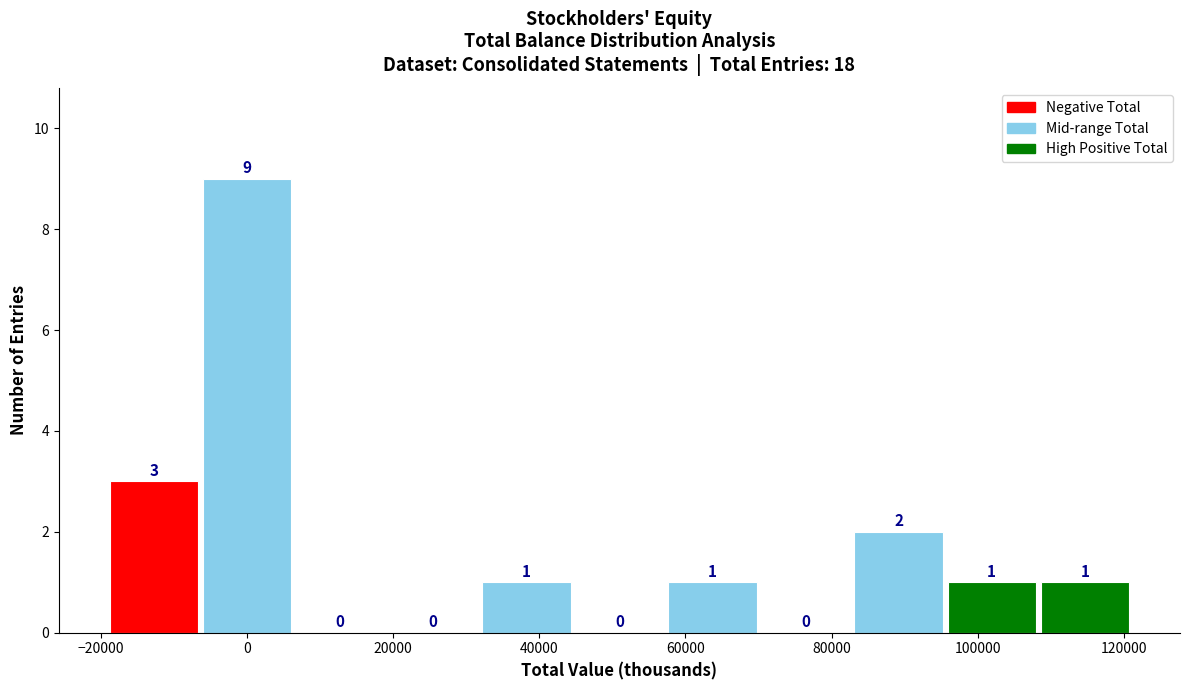

Over which range of the x-axis is the bar tallest?

-6000 to 6000